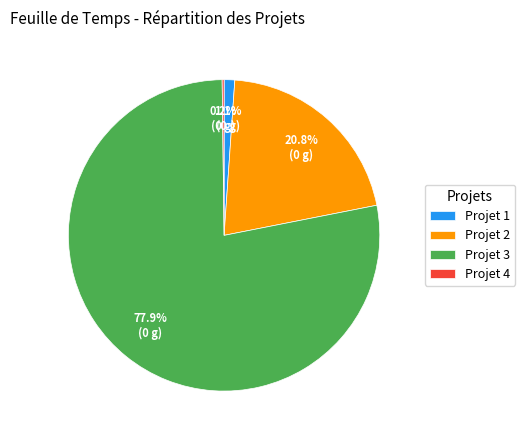

What is the largest slice in the pie chart?

Projet 3